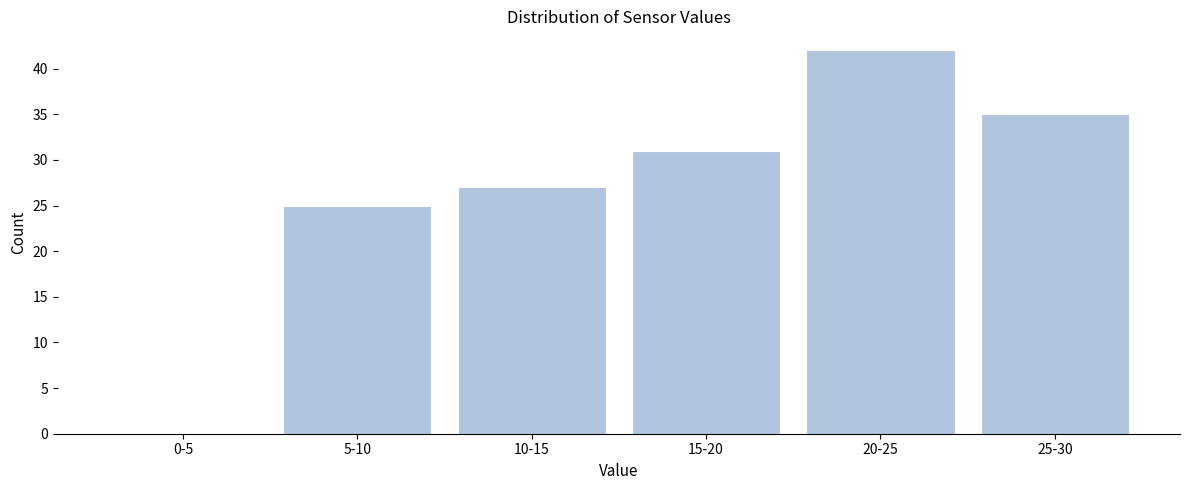

Reading left to right, extract all data points from this chart.

0-5=0	5-10=25	10-15=27	15-20=31	20-25=42	25-30=35